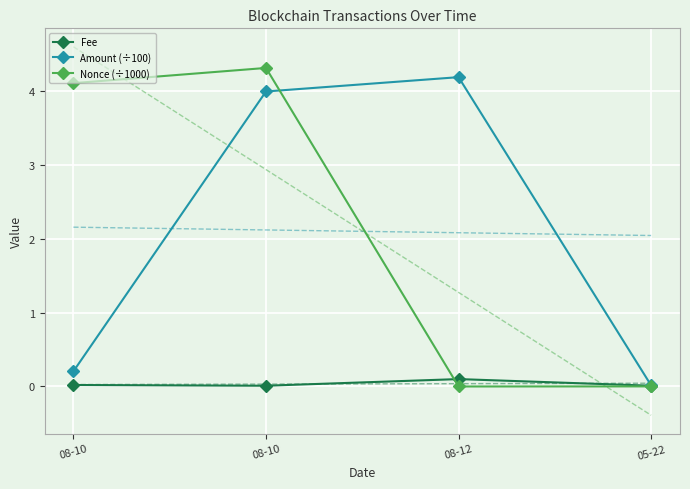

List the labels in order of Amount (÷100) value, largest first.

08-12, 08-10, 08-10, 05-22